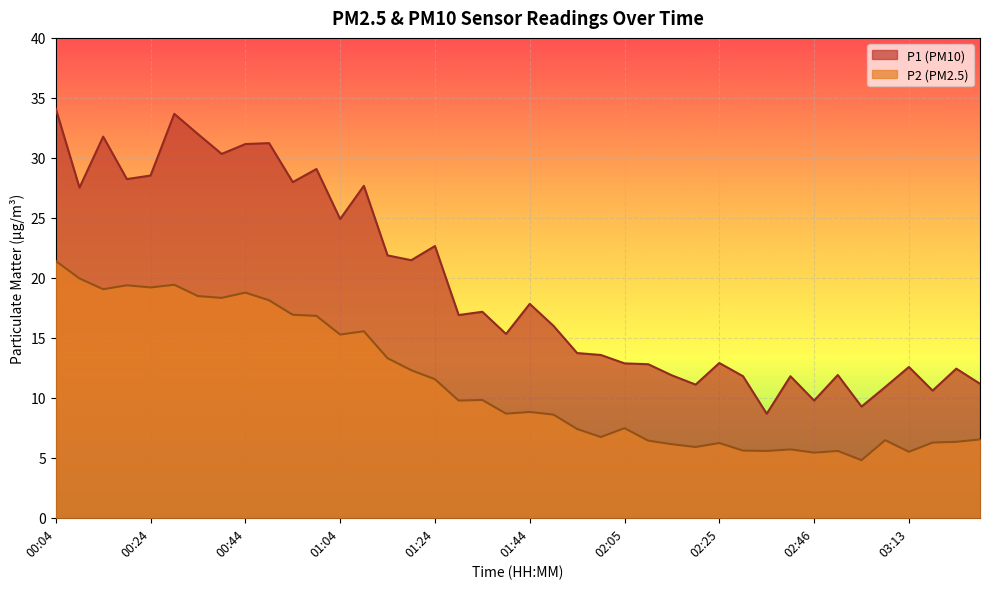

What is the difference between the maximum and minimum values in the P1 series?

25.4